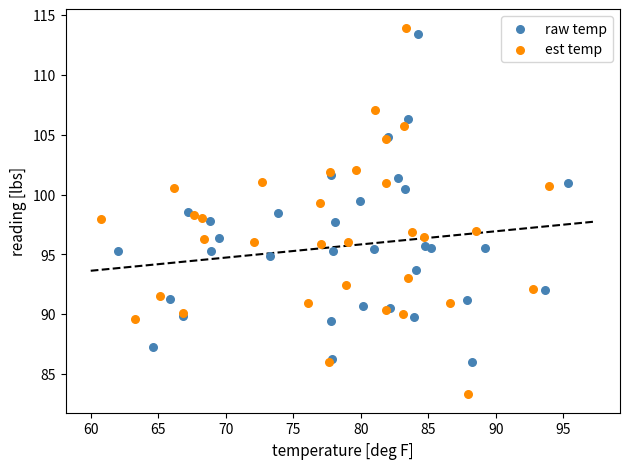

Which series has the largest Y range (max minus min)?

est temp